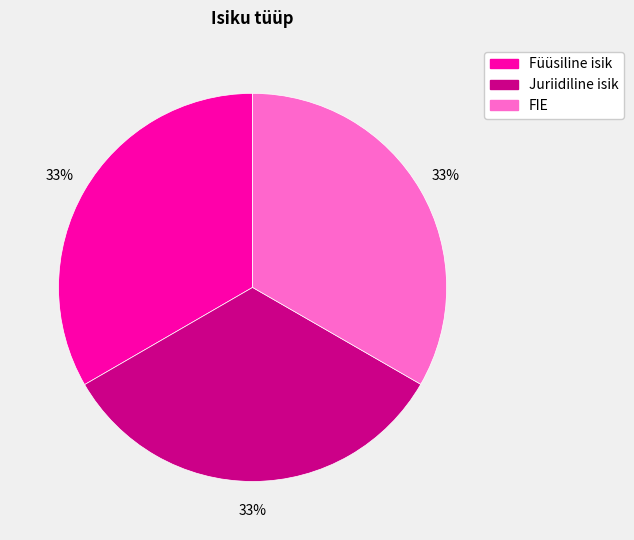

To the nearest percent, what portion does Juriidiline isik represent?

33%